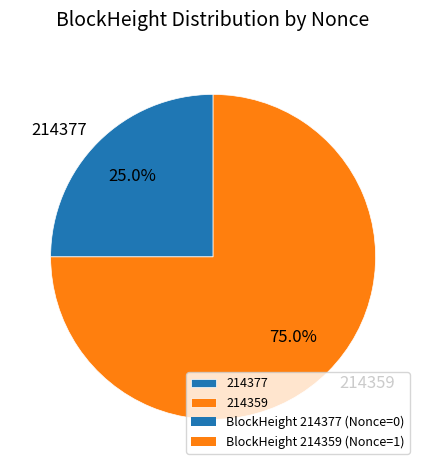

Which category has the smallest portion of the pie?

214377